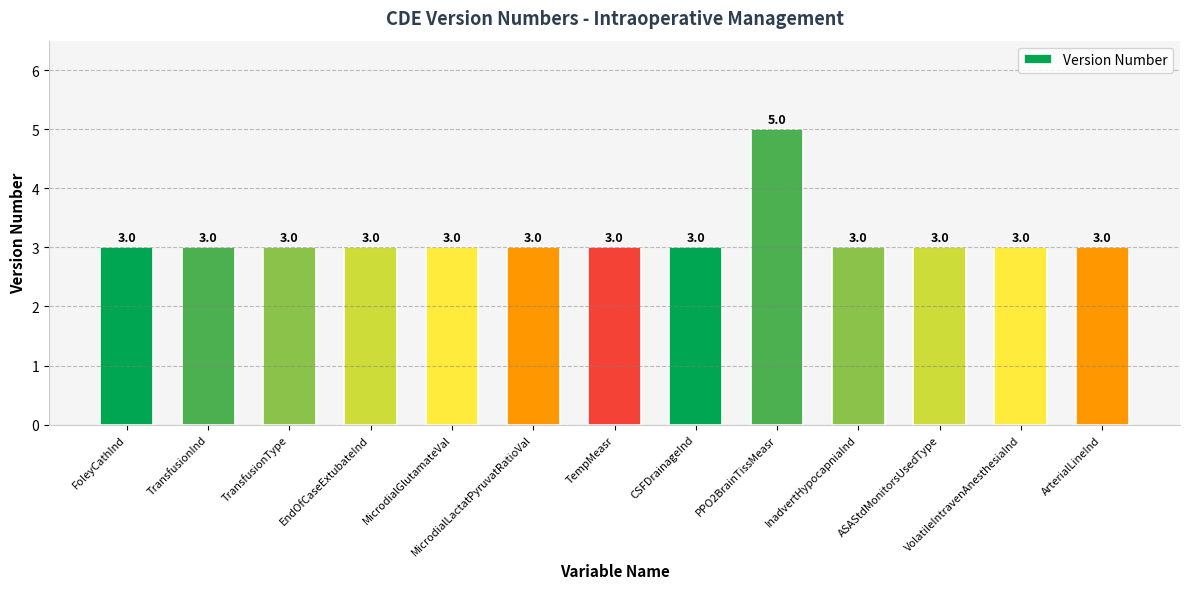

How many categories are shown in the chart?

13